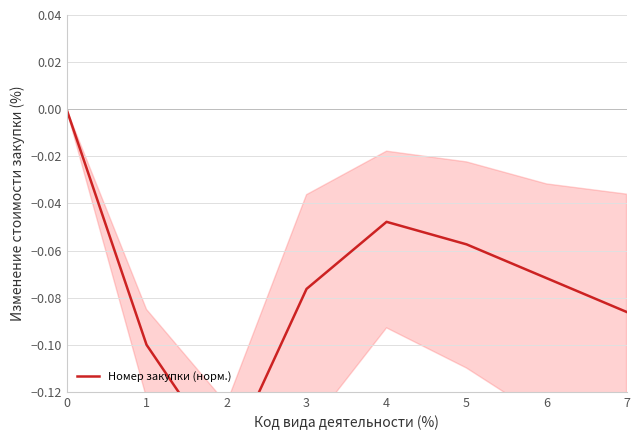

Does the chart have visible grid lines?

Yes